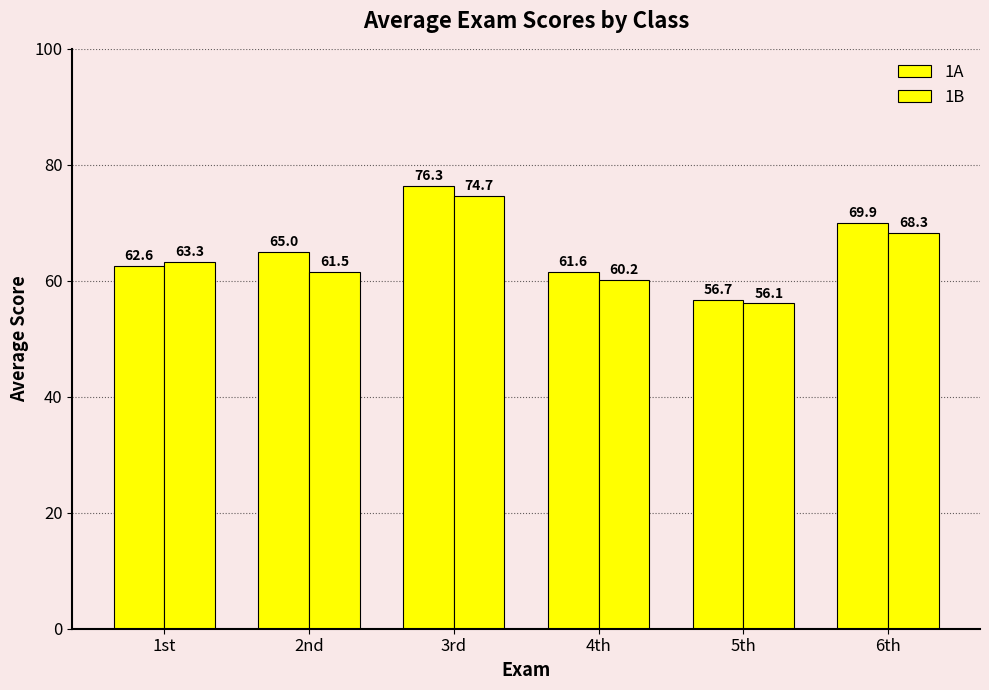

Does the chart contain stacked bars?

No